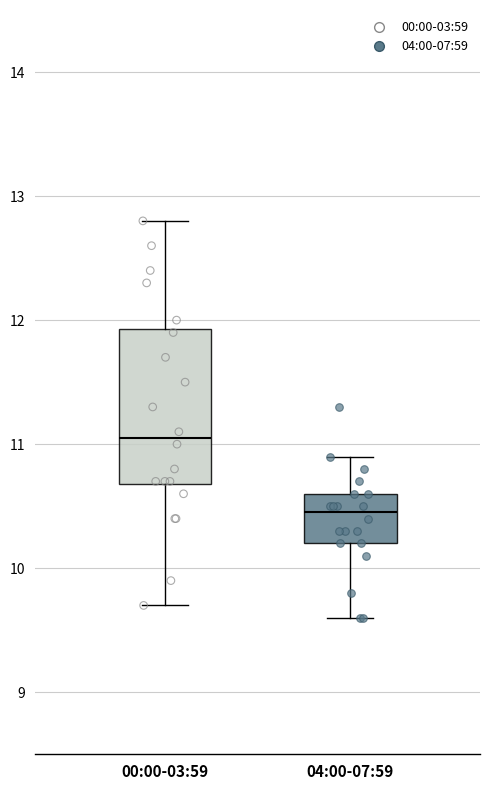

Which box is the tallest, from its lower edge to its upper edge?

00:00-03:59